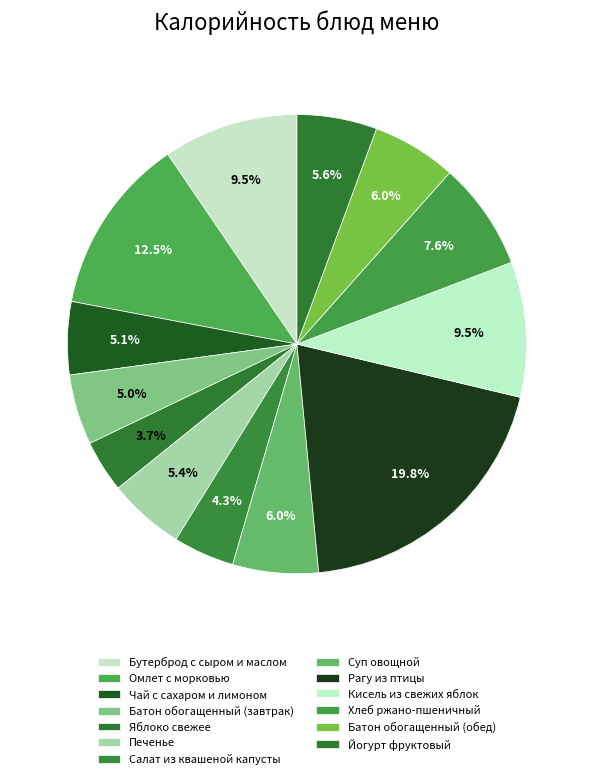

True or false: Рагу из птицы accounts for 20% of the total.

True